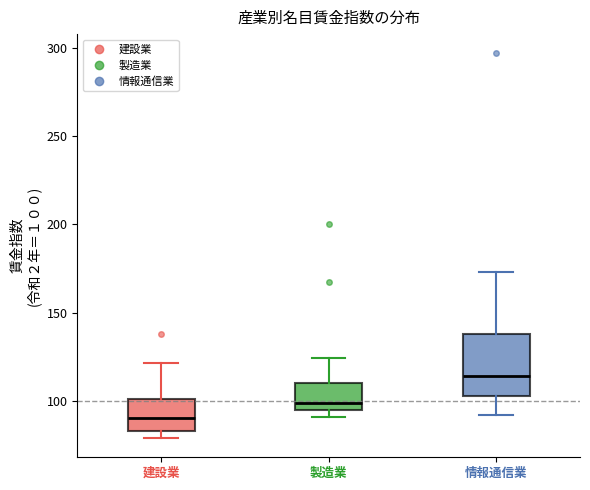

Where does the upper whisker of the box for 製造業 end on the y-axis? The values are not printed on the chart, so give them approximately, as read against the axis.

125